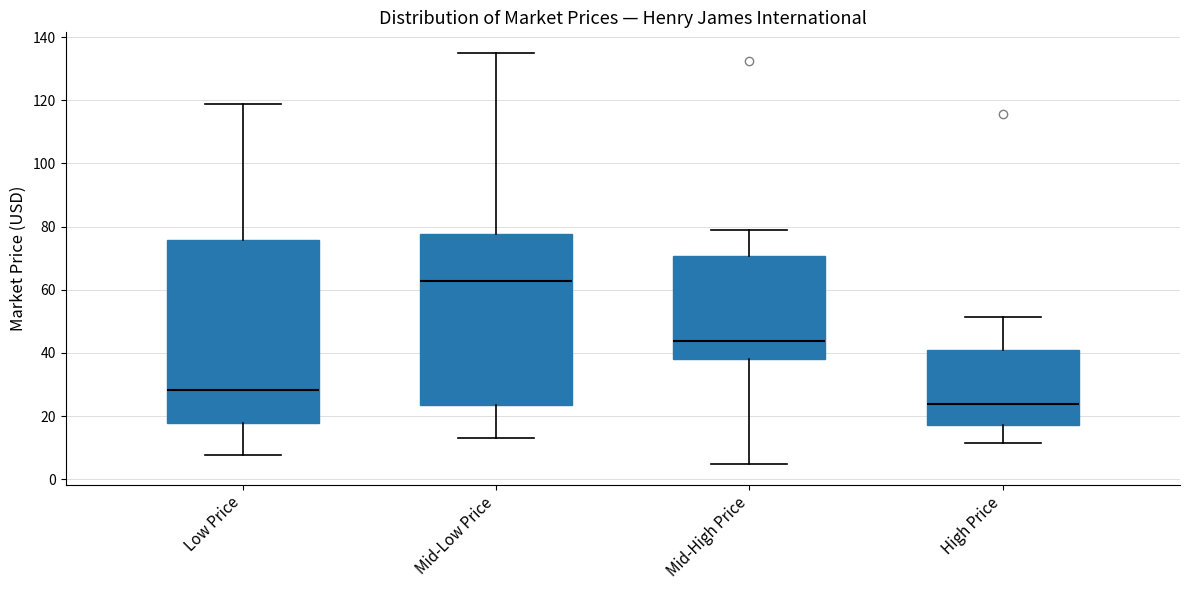

Which box is the tallest, from its lower edge to its upper edge?

Low Price